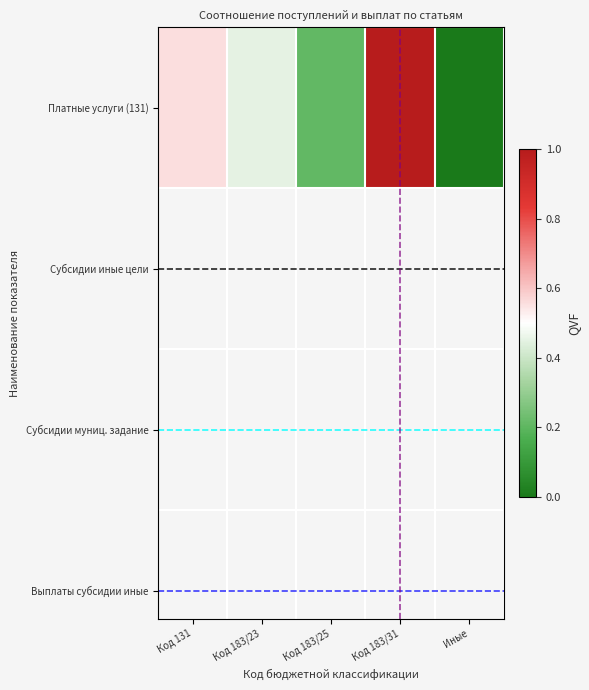

What is the greatest value displayed?

1.0